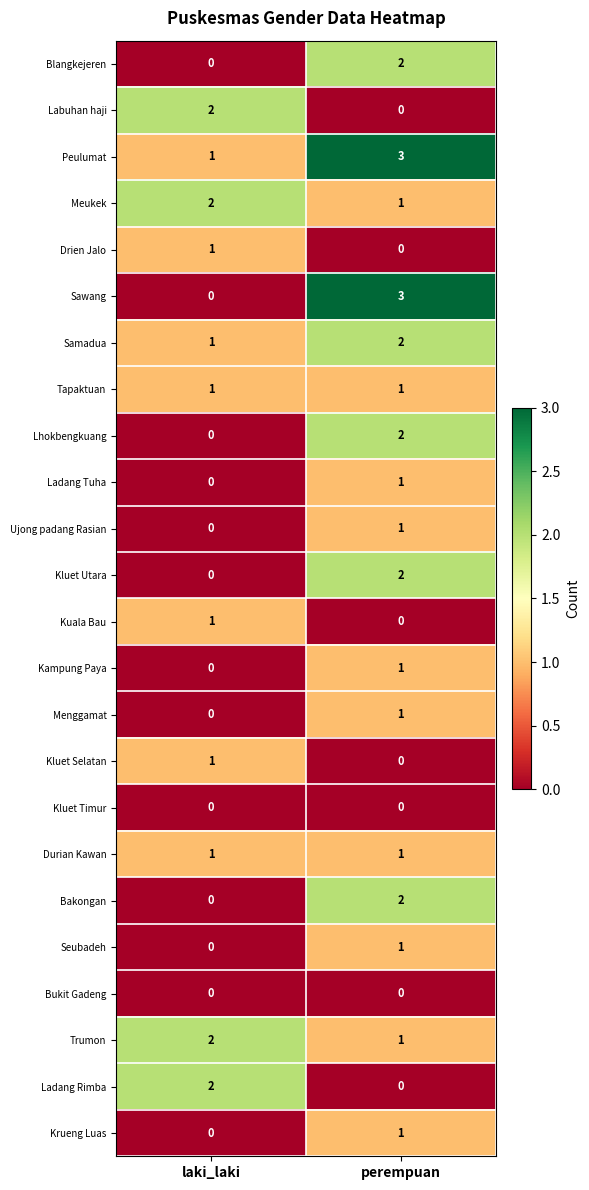

Where is Bakongan nearest to the value 1?

laki_laki